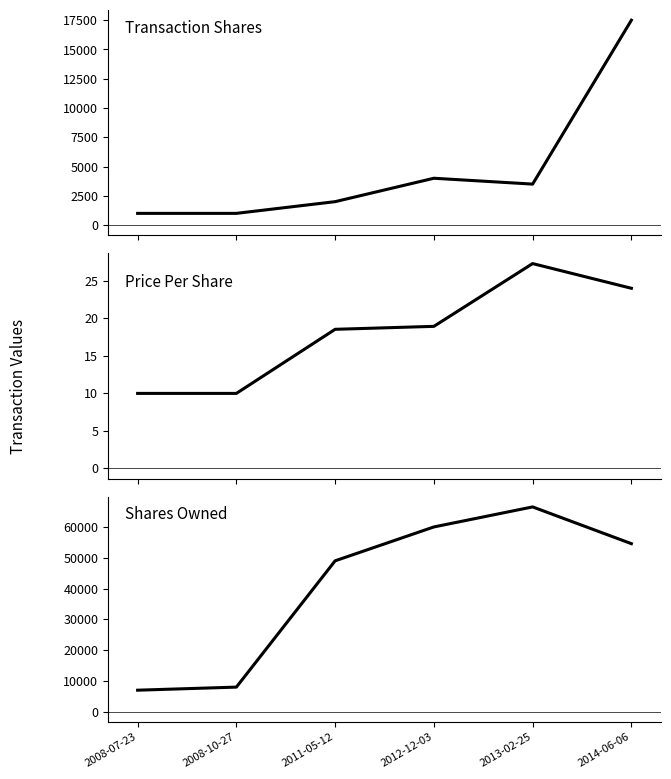

Is the value of sharesOwnedFollowingTransaction at 2014-06-06 greater than the value of transactionPricePerShare at 2008-07-23?

Yes